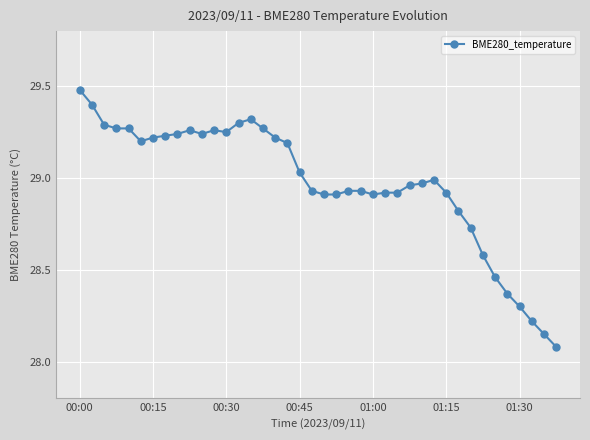

Is this an area chart (filled region under the line)?

No